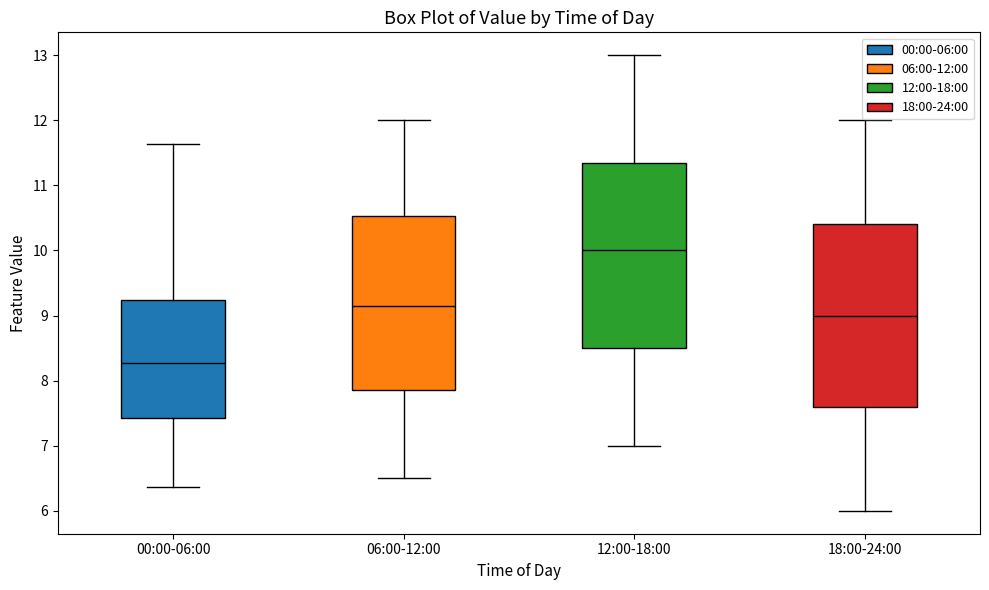

Which box has the highest median line?

12:00-18:00